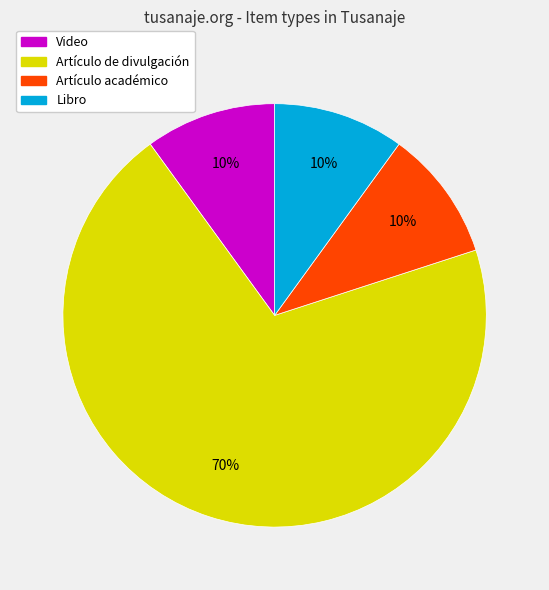

Combined, do Artículo de divulgación and Libro account for over 50%?

Yes